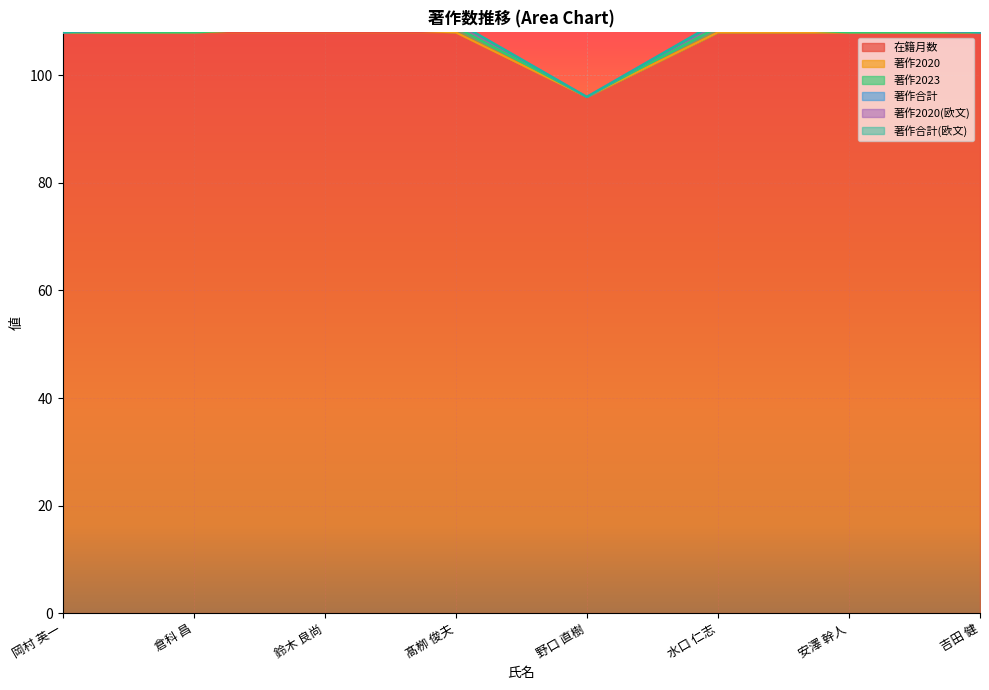

At which category is the sum across all series the highest?

鈴木 良尚